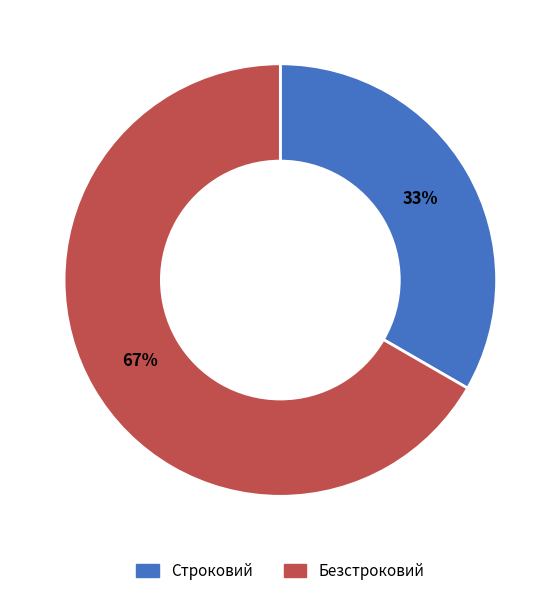

To the nearest percent, what is the combined percentage of Строковий and Безстроковий?

100%